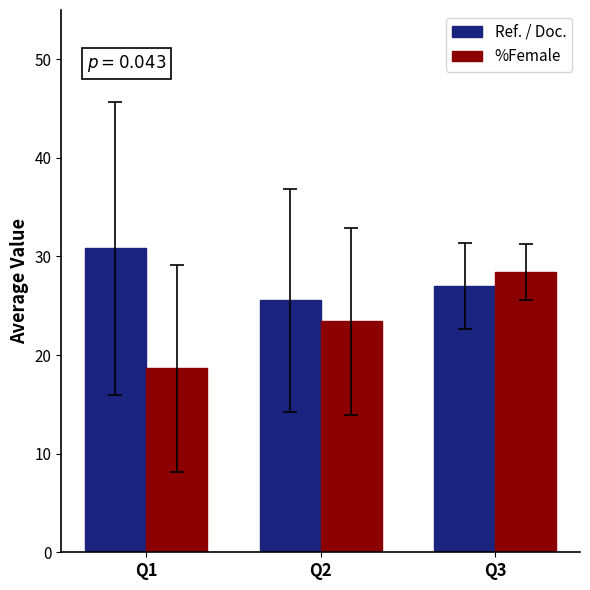

Which series has the widest spread of values?

%Female